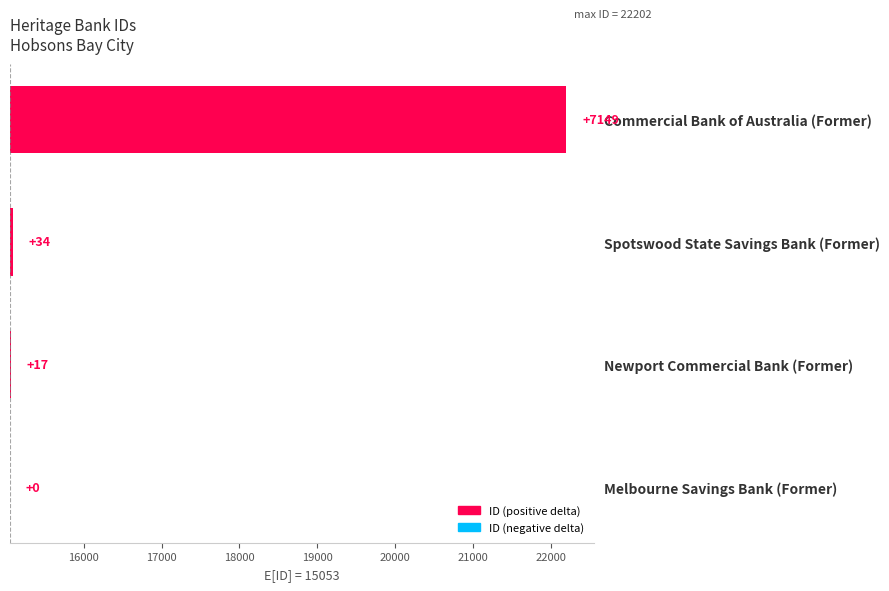

What is the sum of the values at Newport Commercial Bank (Former) and Spotswood State Savings Bank (Former)?

51